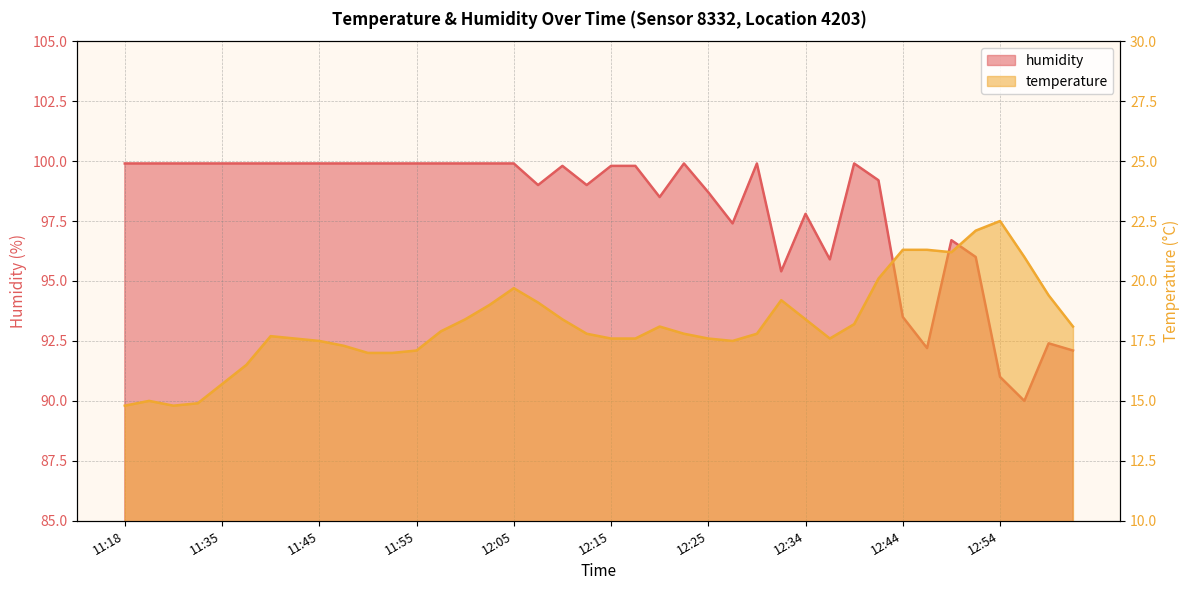

What is the difference between the maximum and minimum values in the temperature series?

7.7